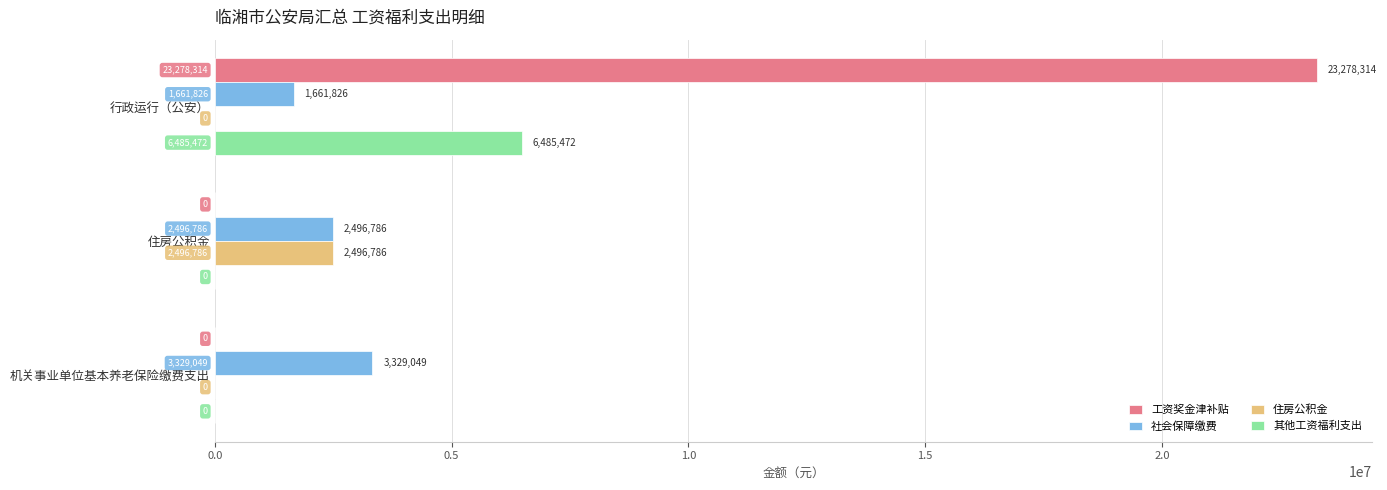

What is the highest value of the 住房公积金 series?

2496786.5